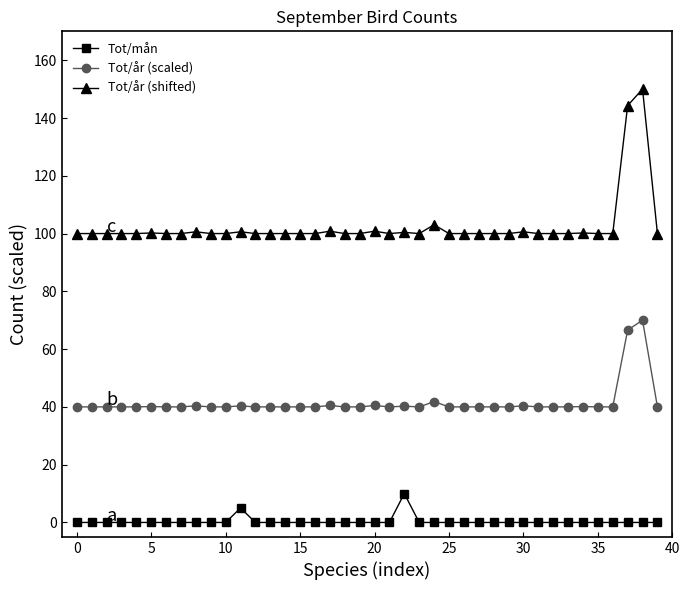

What is the value of the Tot/år (scaled) point at the 39th from the left?

70.0